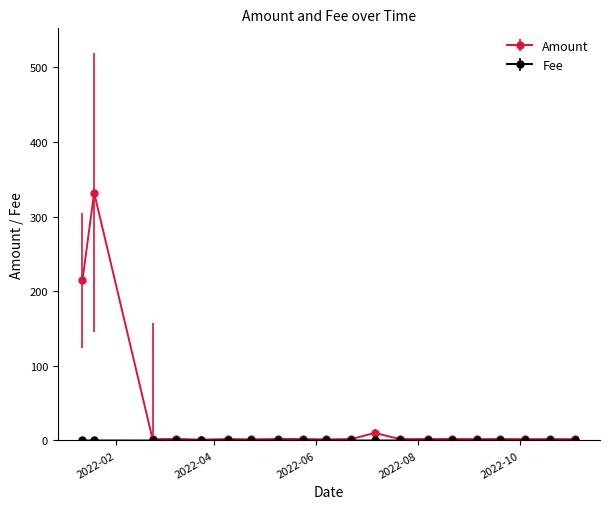

In Amount, how many points are higher than both neighbors (excluding endpoints)?

8